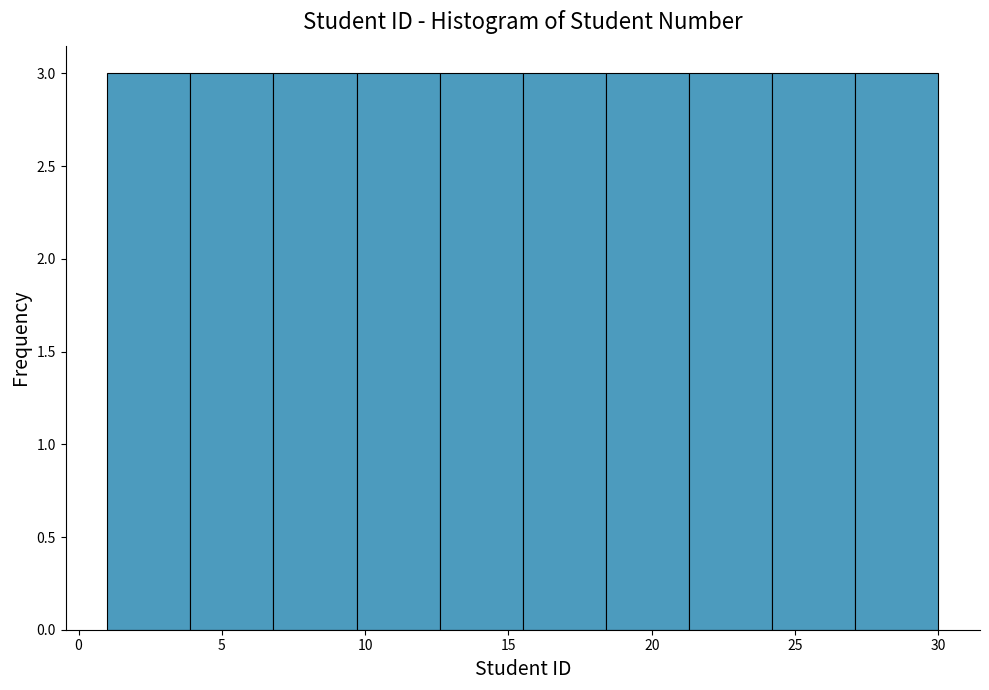

Reading left to right, transcribe this chart: for each bar, give the range it covers on the x-axis and its height. Neither the bar edges nor the heights are printed on the chart, so give them approximately, as read against the axes.

1.0 to 3.9: 3
3.9 to 6.8: 3
6.8 to 9.7: 3
9.7 to 12.6: 3
12.6 to 15.5: 3
15.5 to 18.4: 3
18.4 to 21.3: 3
21.3 to 24.2: 3
24.2 to 27.1: 3
27.1 to 30.0: 3